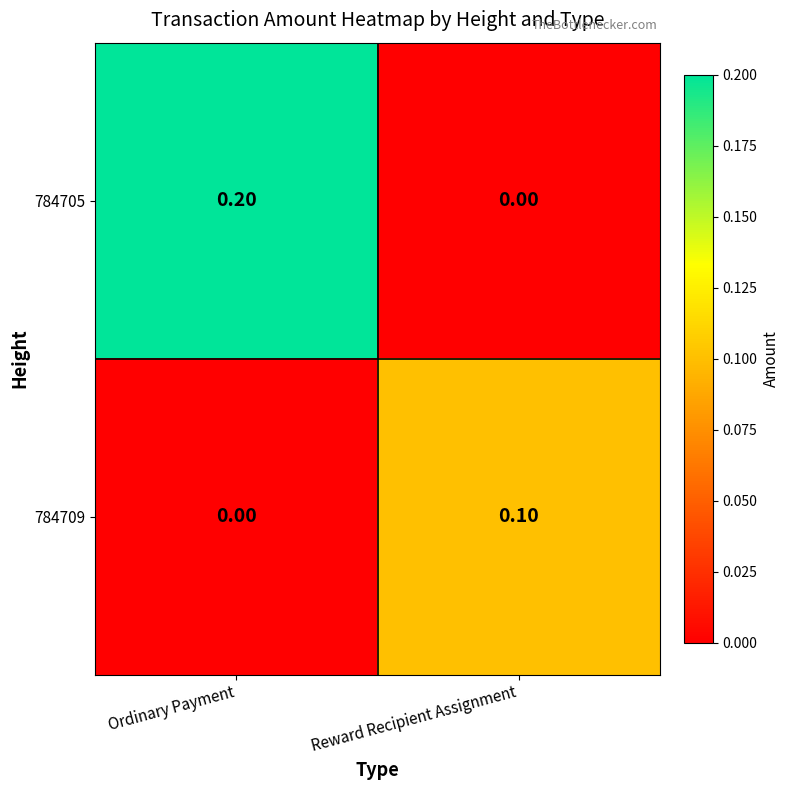

How many distinct data groups are displayed?

2